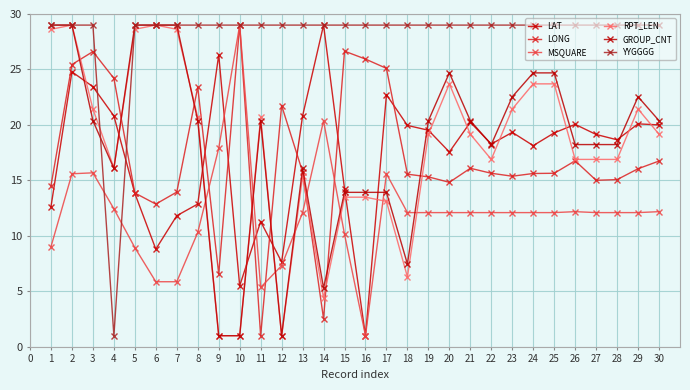

How many lines are shown in the chart?

6